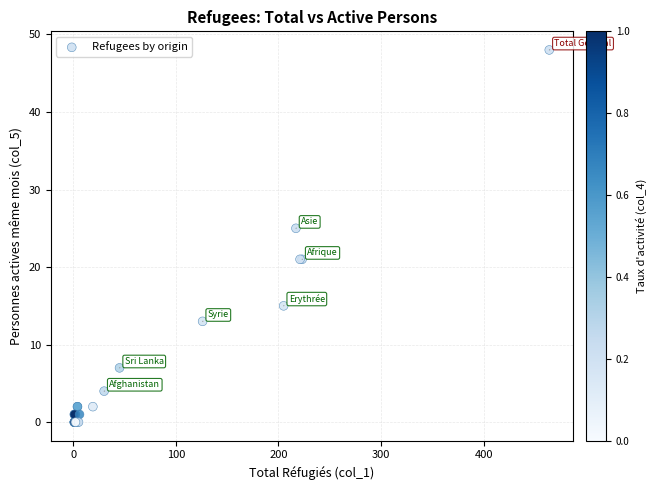

What Y value in the scatter plot is closest to 24?

25